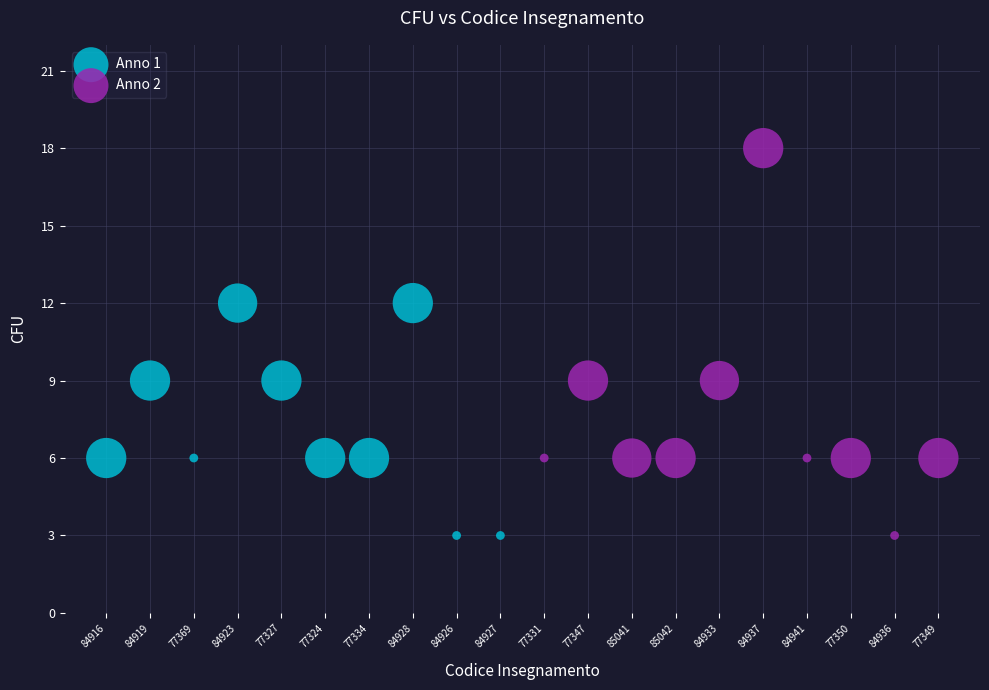

Which series contains the highest Y value?

Anno 2